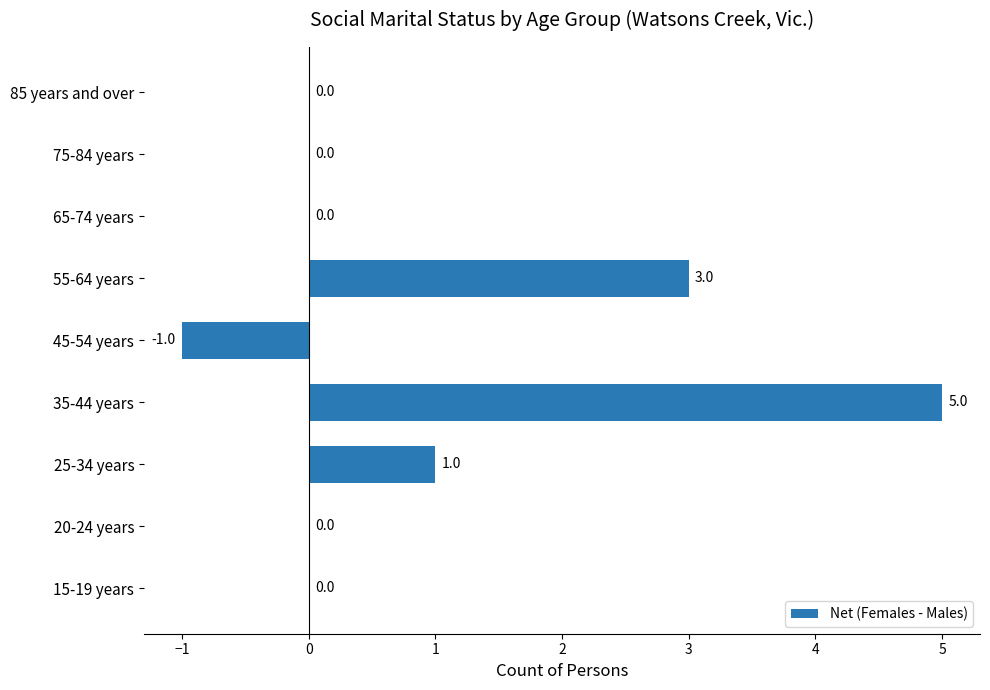

How many series are shown in this chart?

1